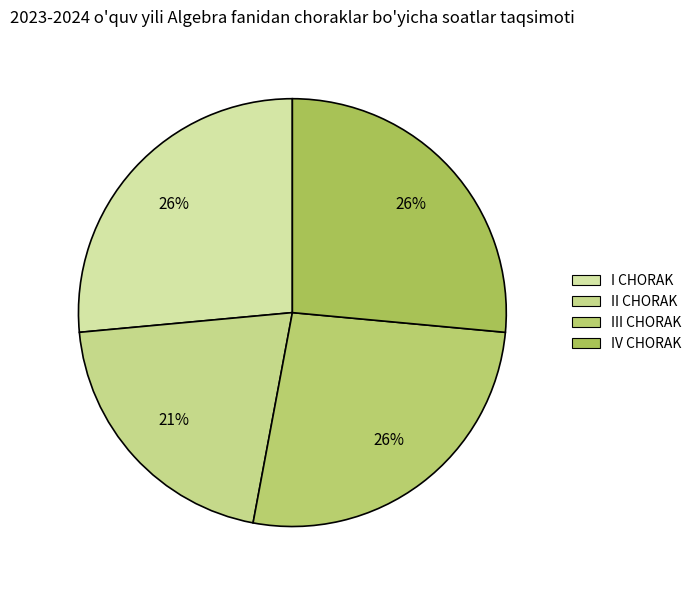

Count the number of slices in the pie.

4